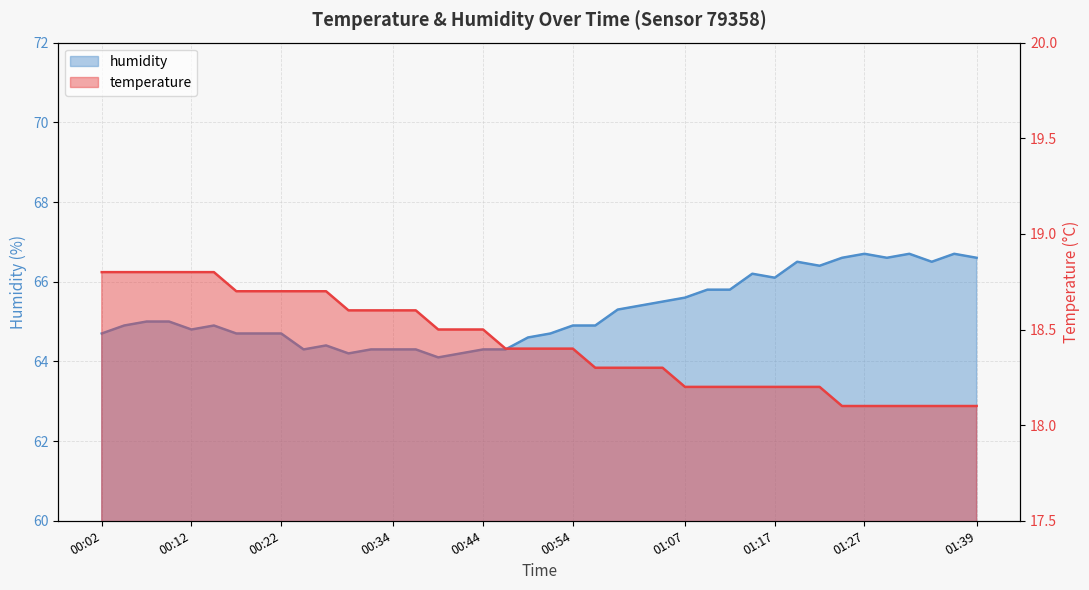

What is the value of the temperature point at the 22nd from the left?

18.4